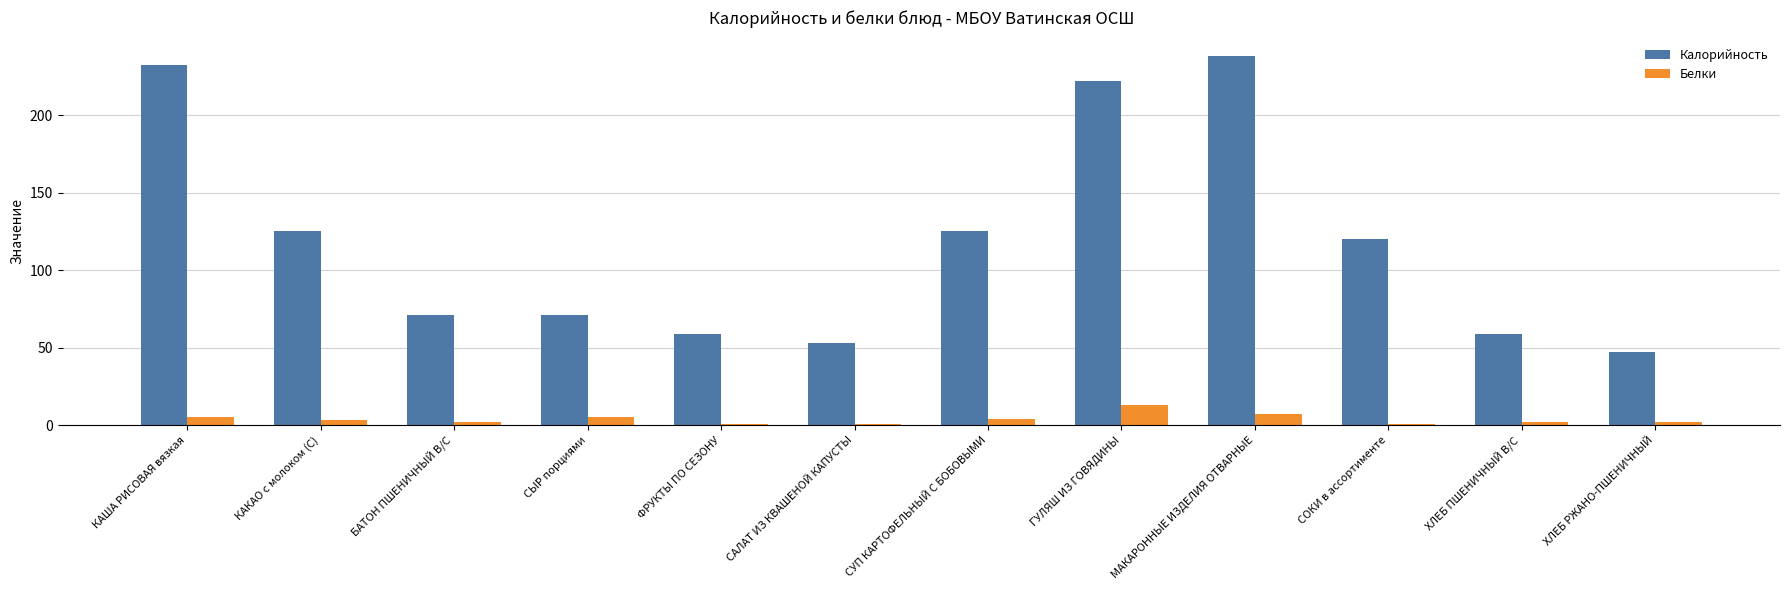

Which series has the largest total across all categories?

Калорийность